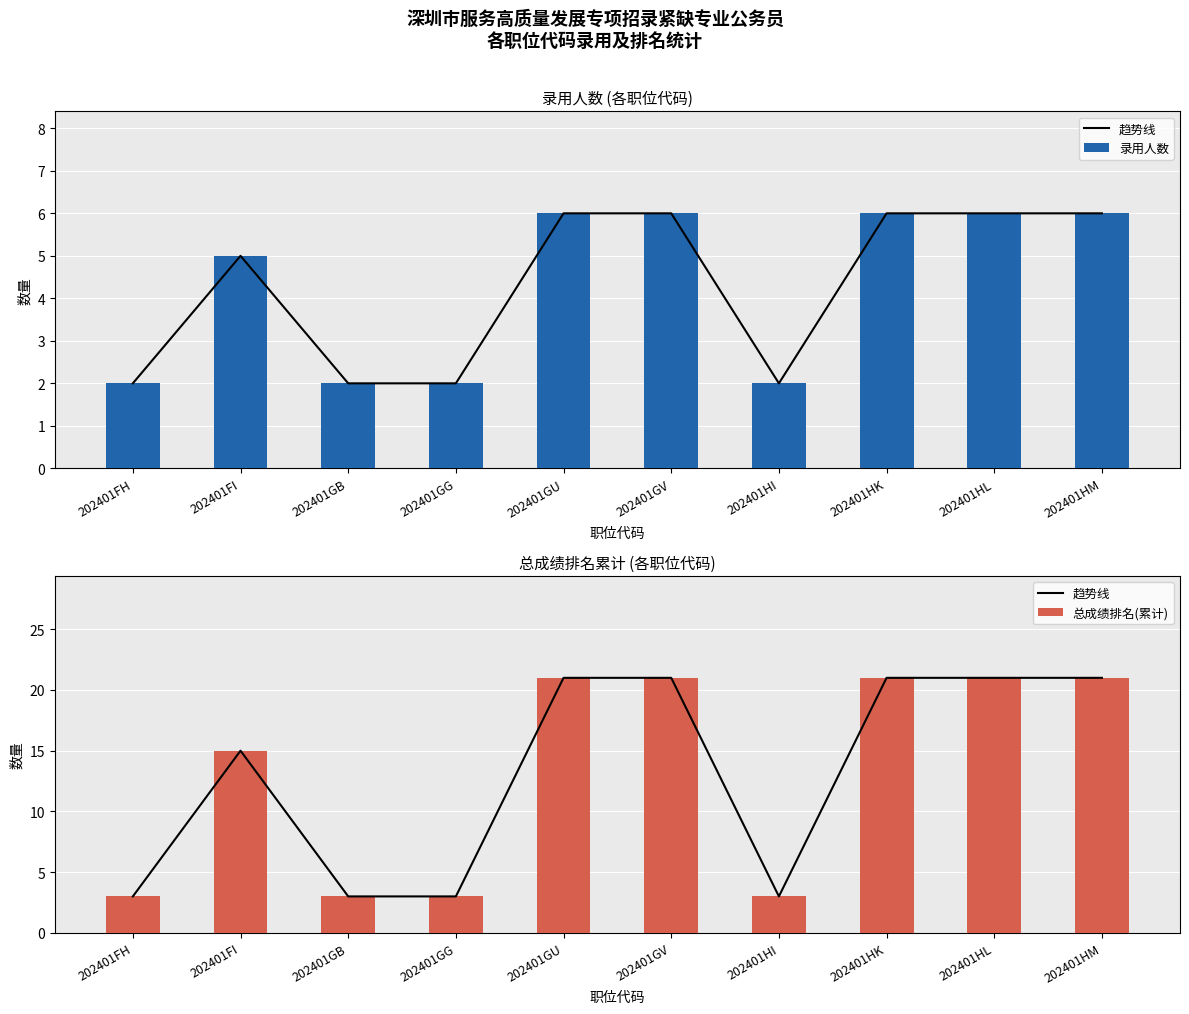

Which series has the largest total across all categories?

趋势线